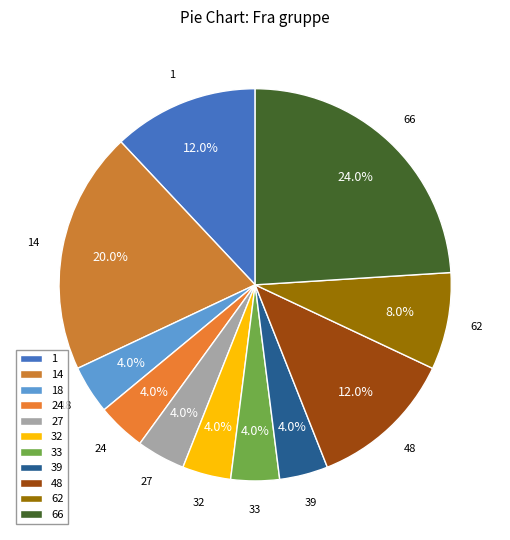

To the nearest percent, what percentage of the pie is 18?

4%